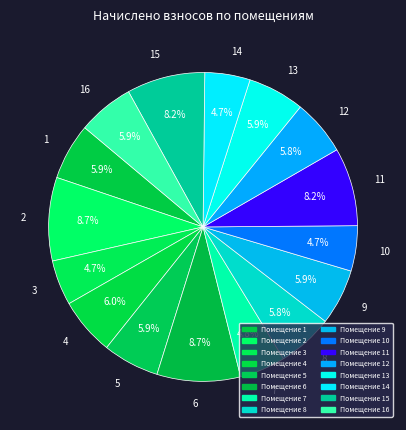

The 1 slice represents 6% of the pie. True or false?

True